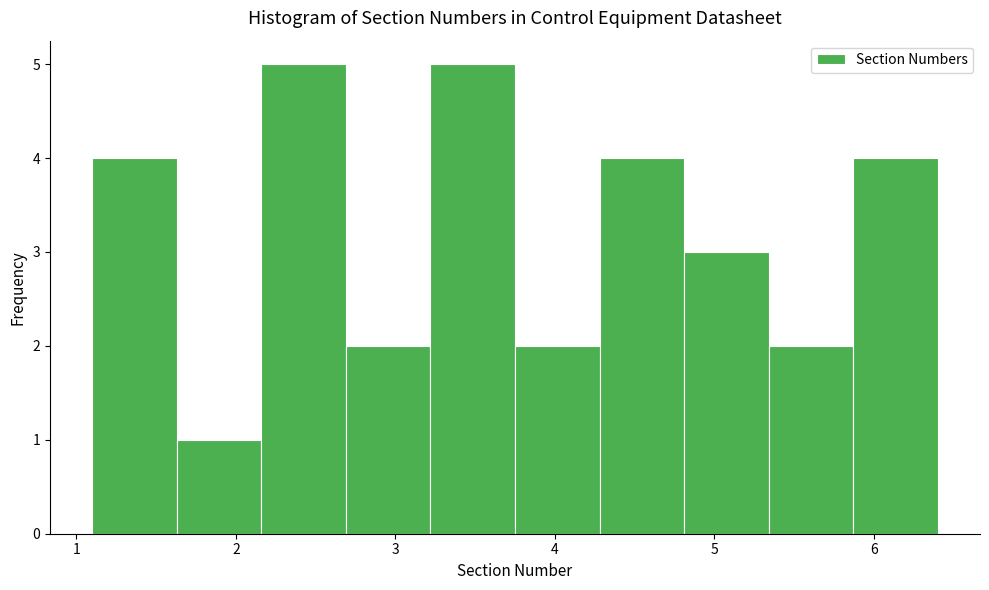

What is the height of the bar covering 3.22 to 3.75 on the x-axis? Neither the bar edges nor the heights are printed on the chart, so give them approximately, as read against the axes.

5